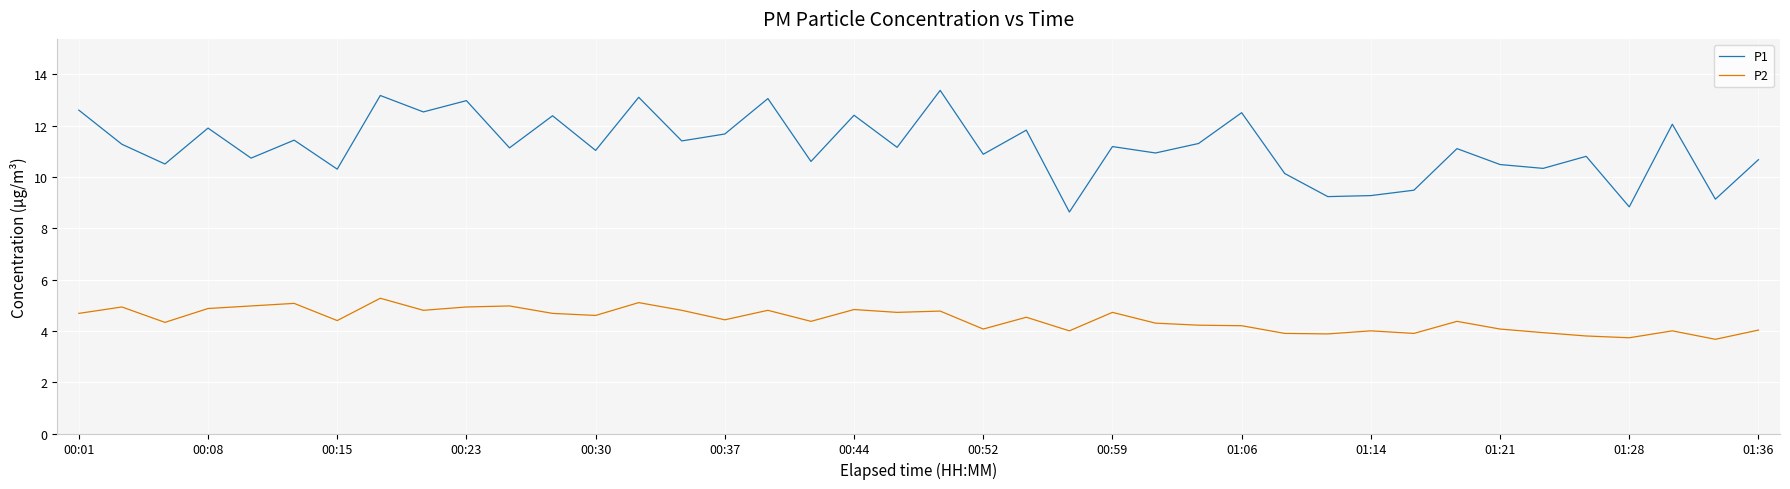

Which series has the largest total across all categories?

P1